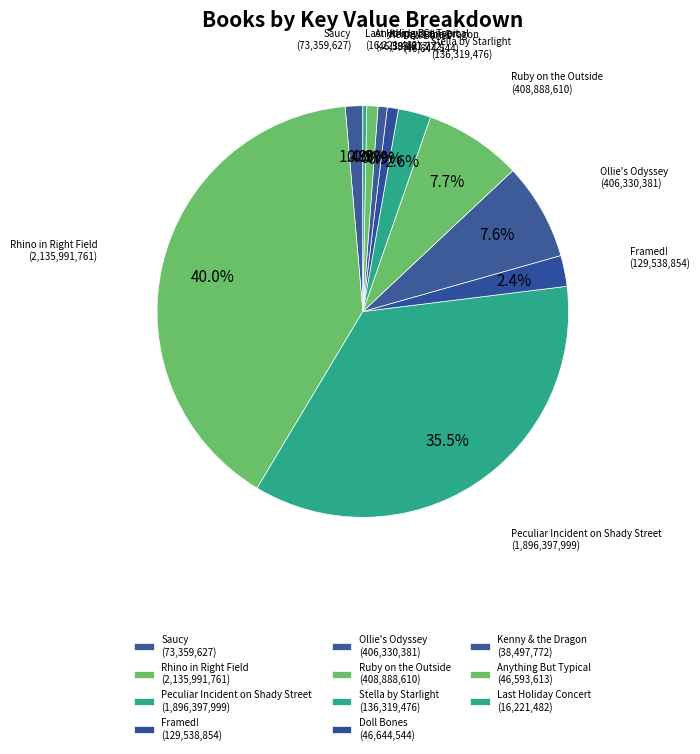

Which has a higher value, Stella by Starlight or Doll Bones?

Stella by Starlight